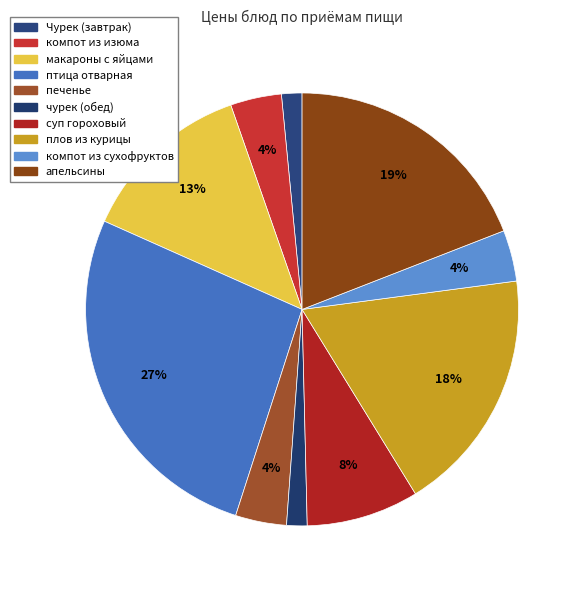

To the nearest percent, what is the difference between the largest and smallest slice percentages?

25%